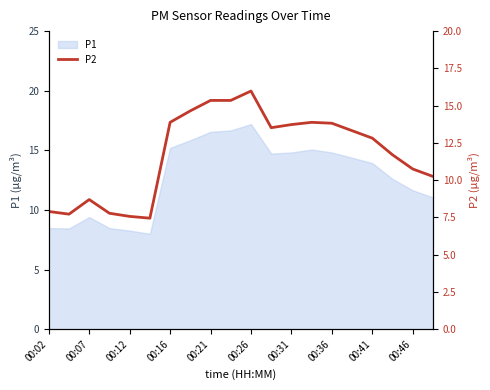

What is the highest value of the P1 series?

17.2